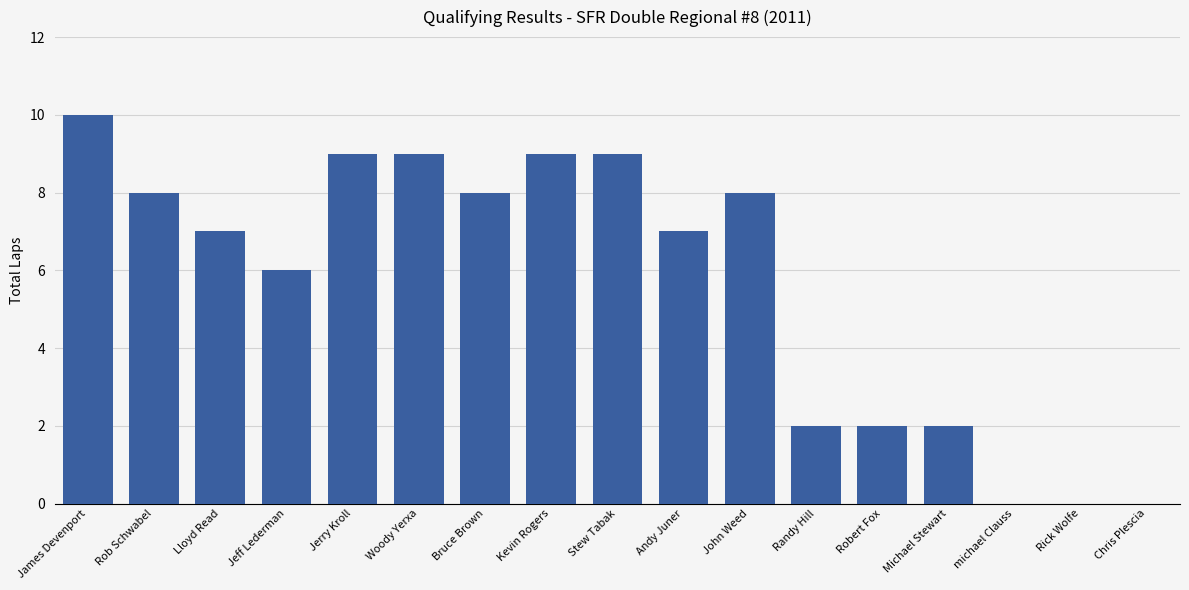

Where does the data first go above 7?

James Devenport